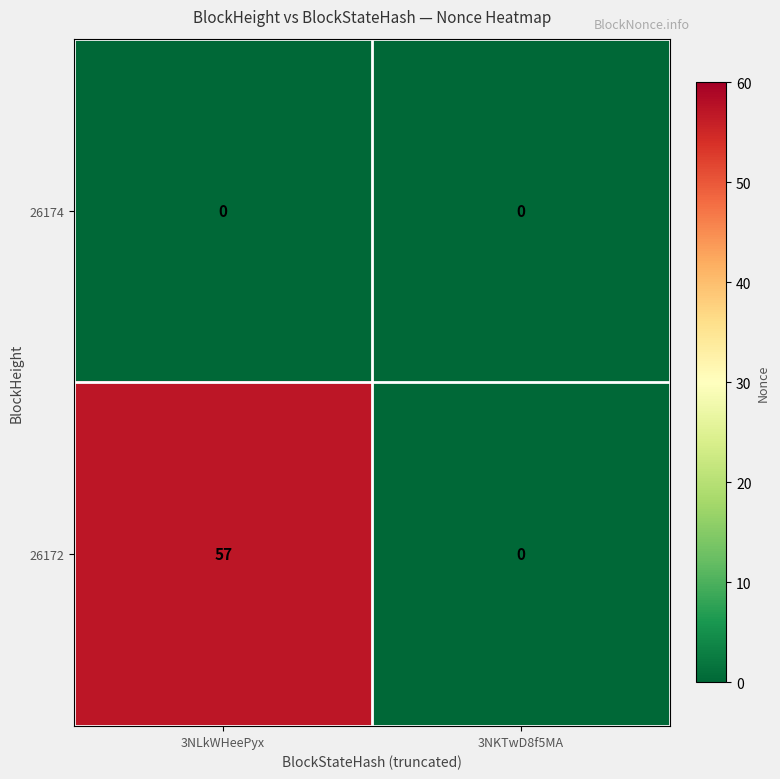

At which label is 26172 closest to 28?

3NKTwD8f5MA